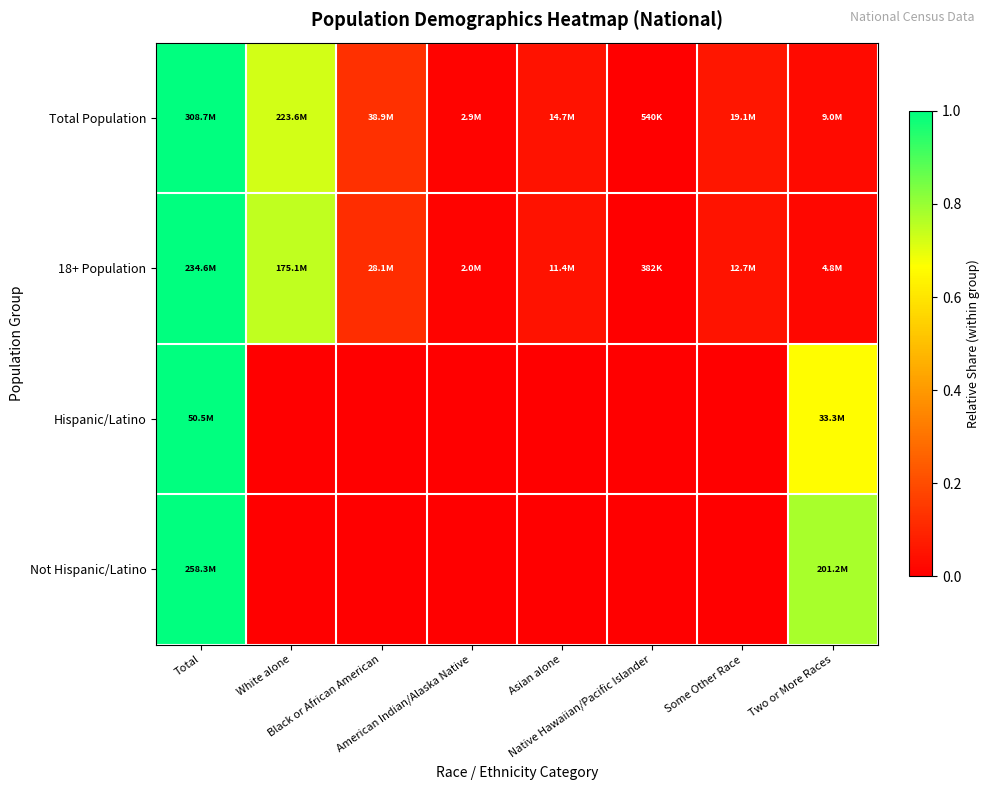

Count the number of categories in the chart.

8